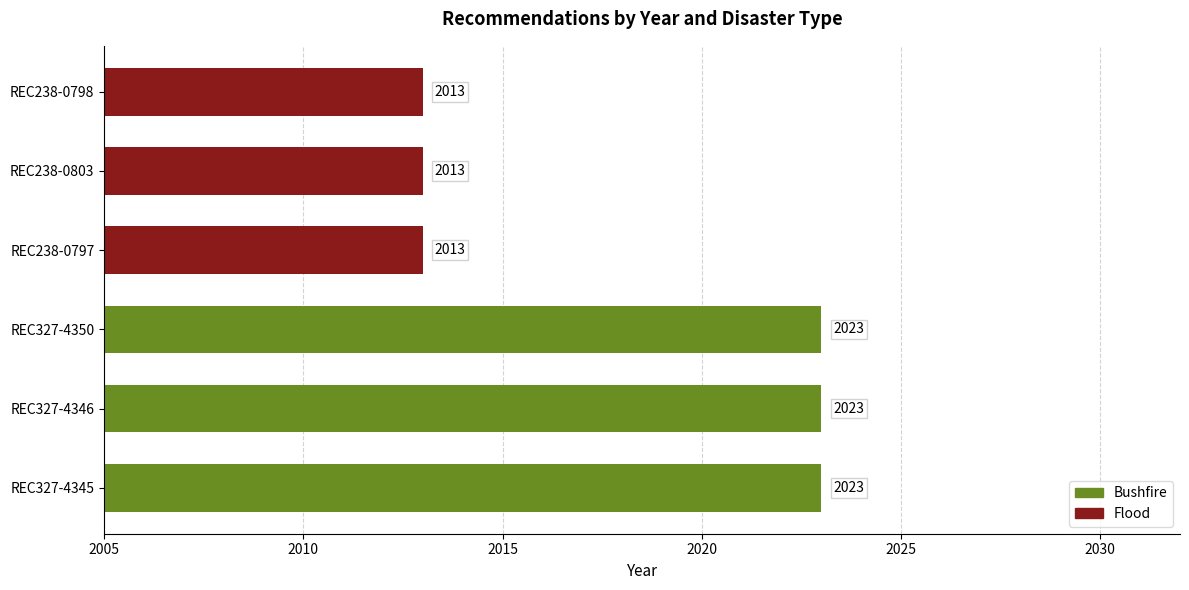

What is the smallest value displayed?

2013